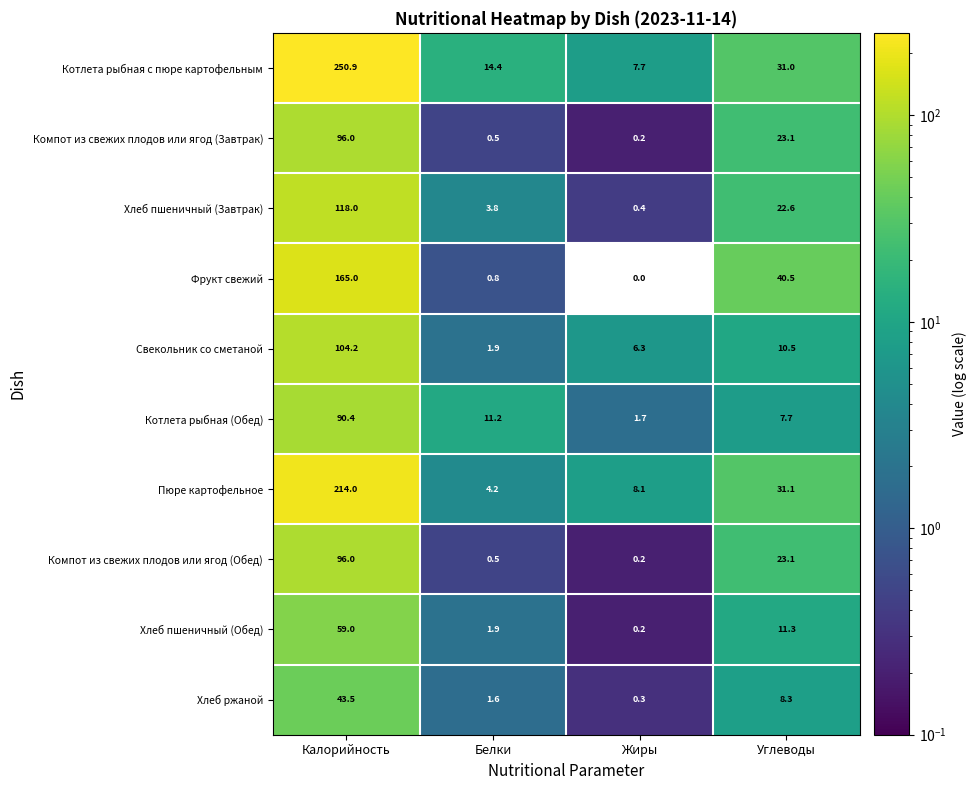

Which category has the highest value across all series?

Калорийность